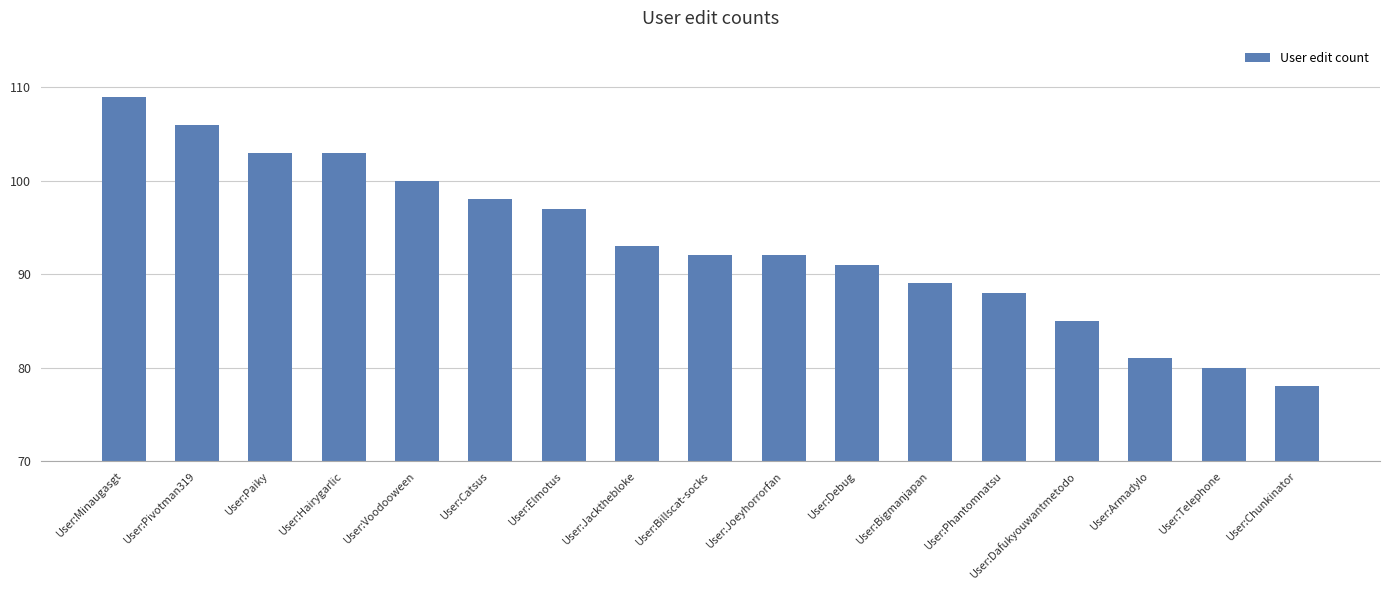

What is the difference between the second highest and minimum values?

28